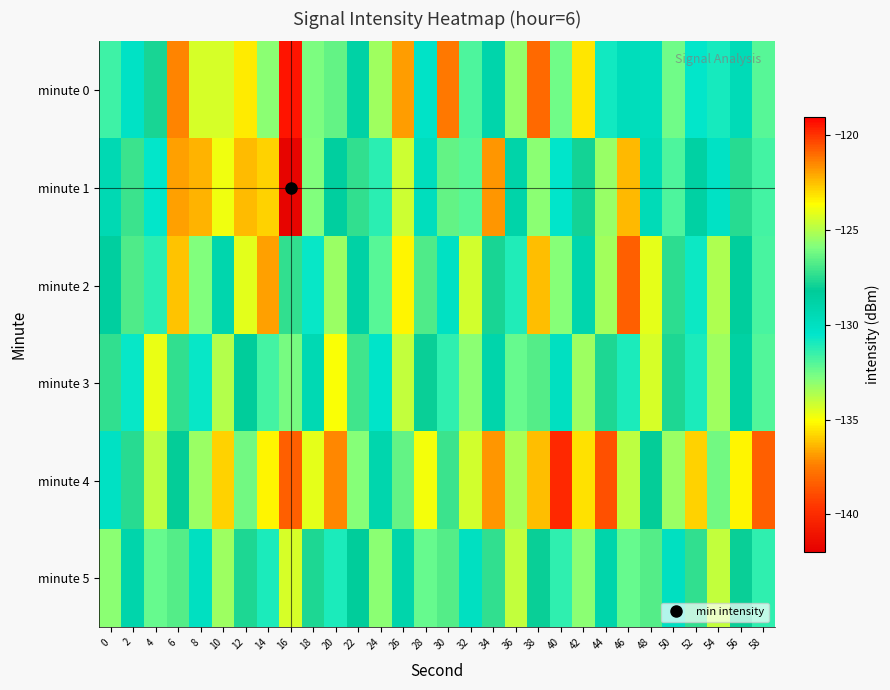

How many data points does each series have?

30